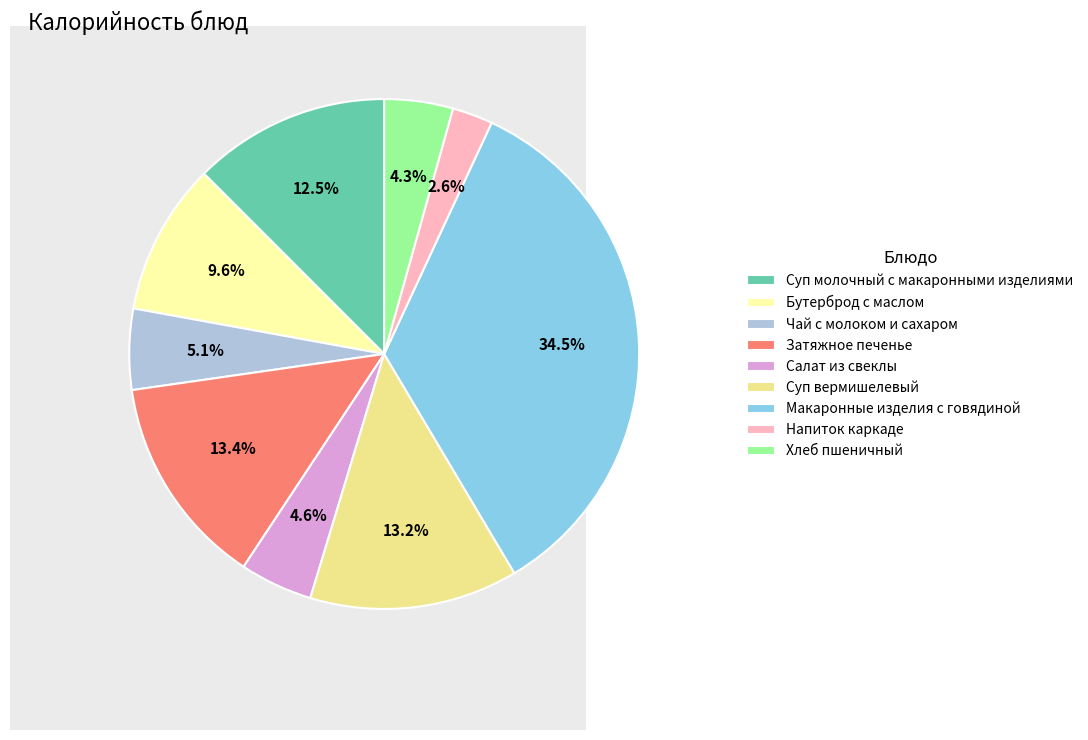

What is the smallest slice in the pie chart?

Напиток каркаде